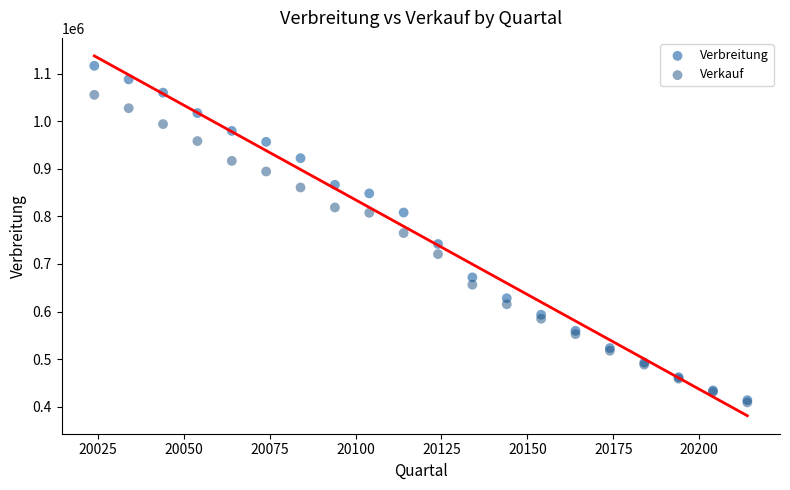

Which series has the largest Y range (max minus min)?

Verbreitung